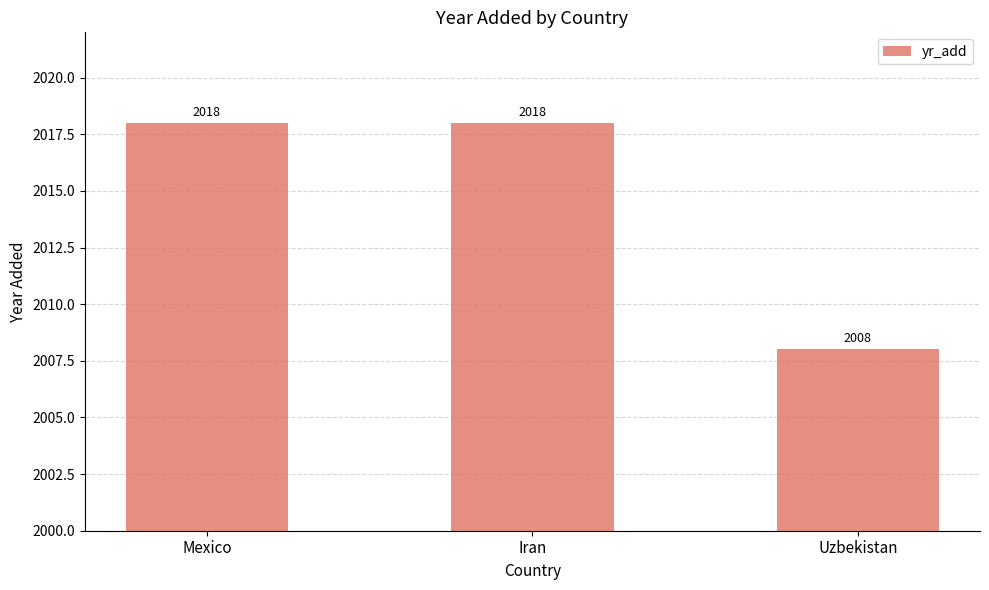

What is the approximate value at Uzbekistan, to the nearest 10?

2010